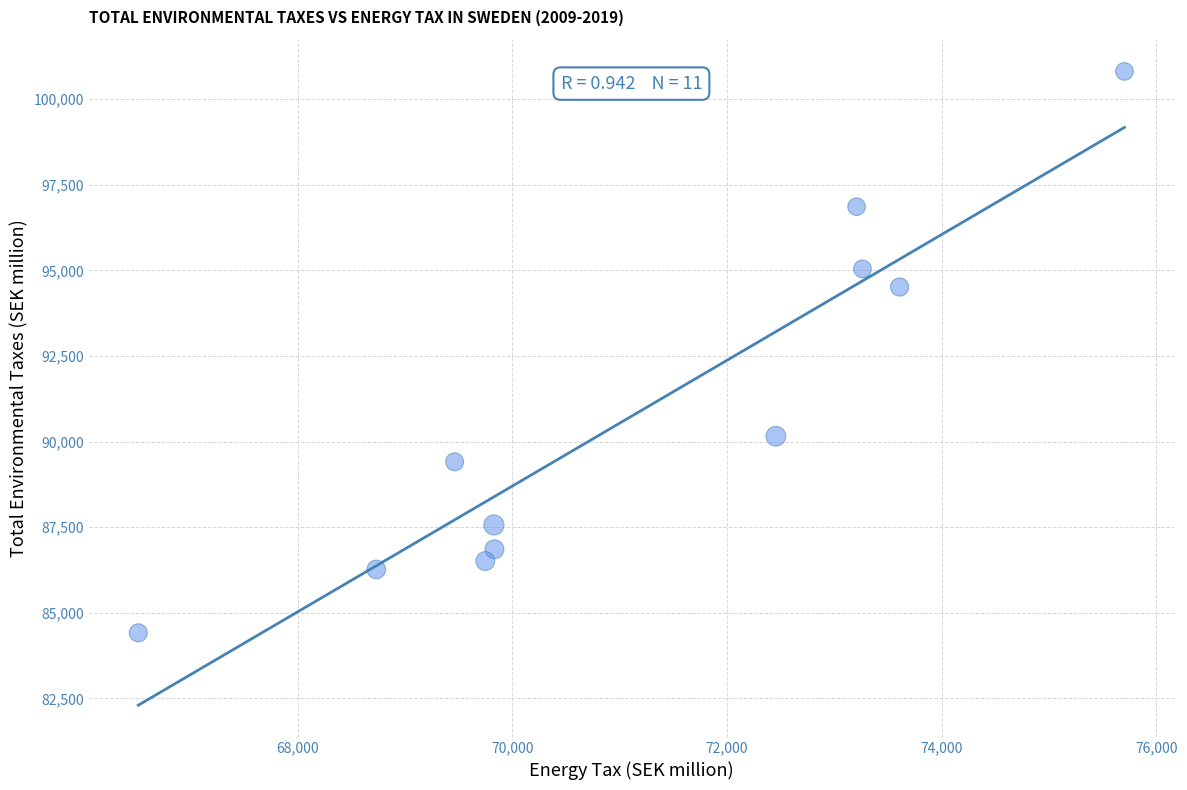

What is the range of Y values (max minus min)?

16397